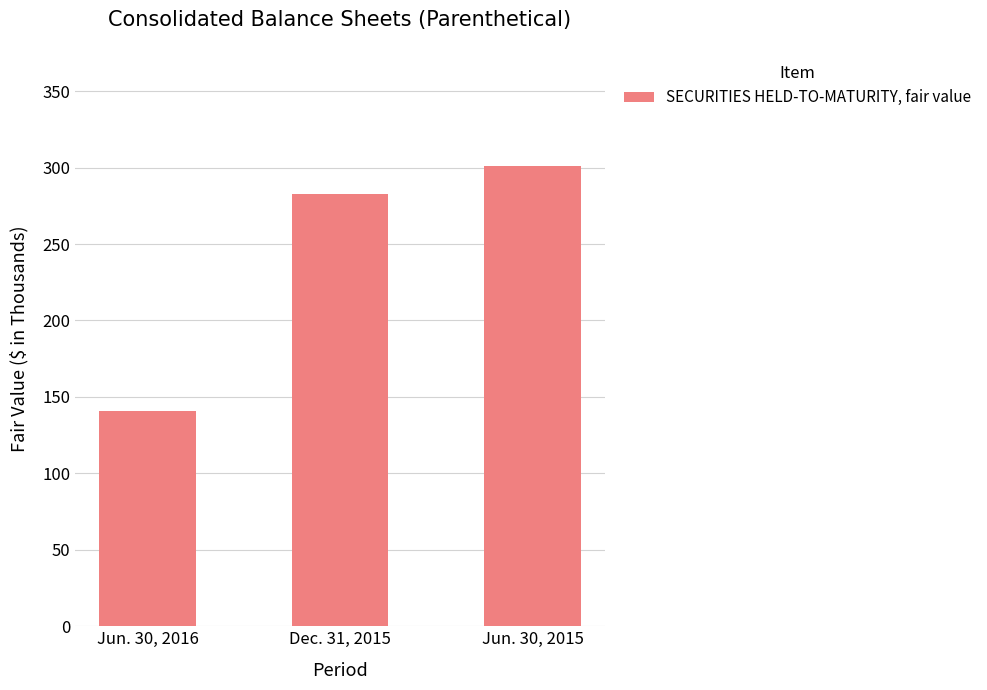

How many bars are there in total?

3